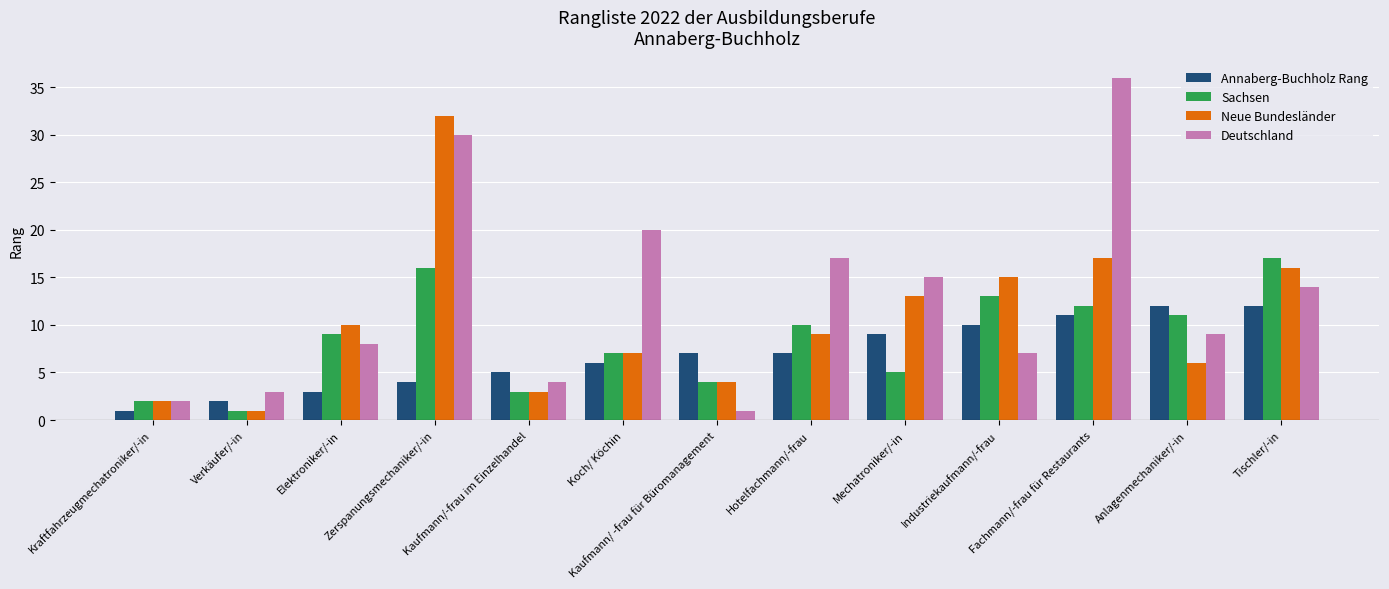

List the series in order of their peak value, lowest first.

Annaberg-Buchholz Rang, Sachsen, Neue Bundesländer, Deutschland